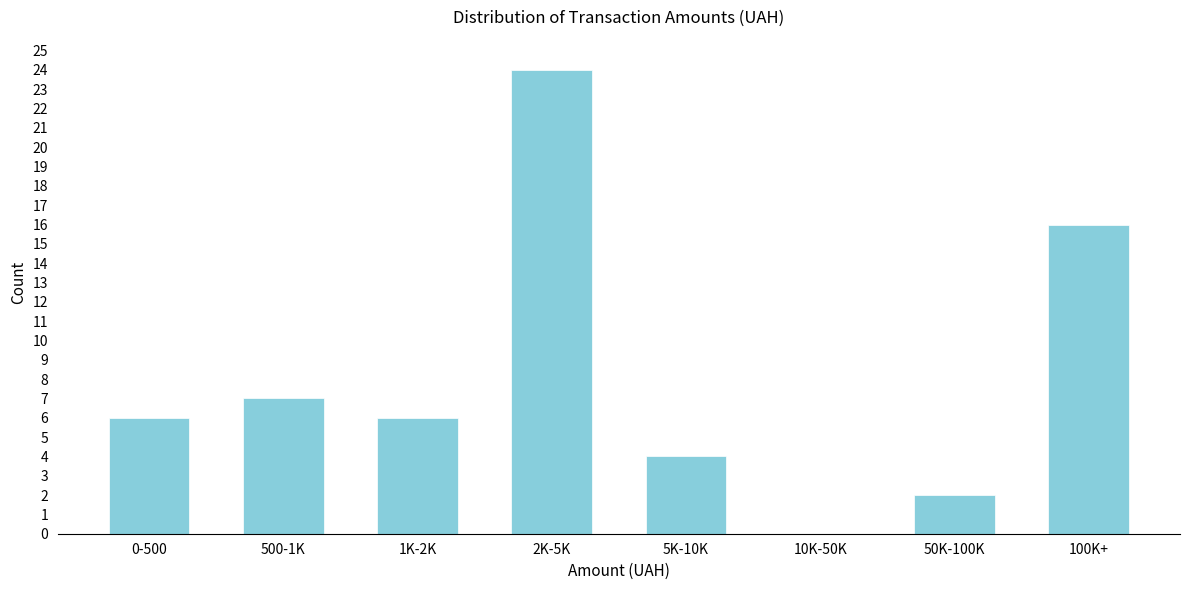

Reading left to right, extract all data points from this chart.

0-500=6	500-1K=7	1K-2K=6	2K-5K=24	5K-10K=4	10K-50K=0	50K-100K=2	100K+=16